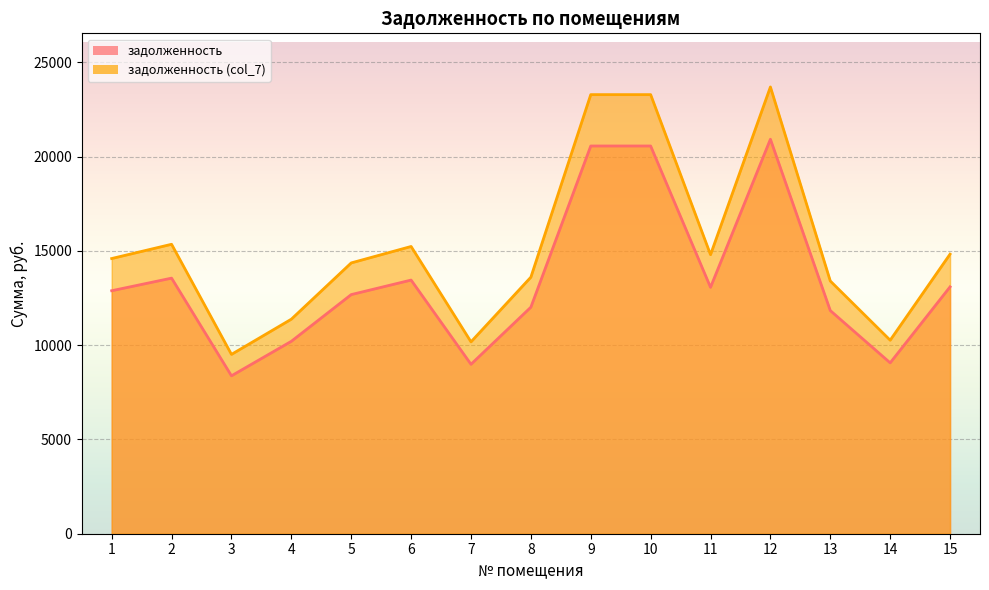

Between 10 and 1, which is larger?

10